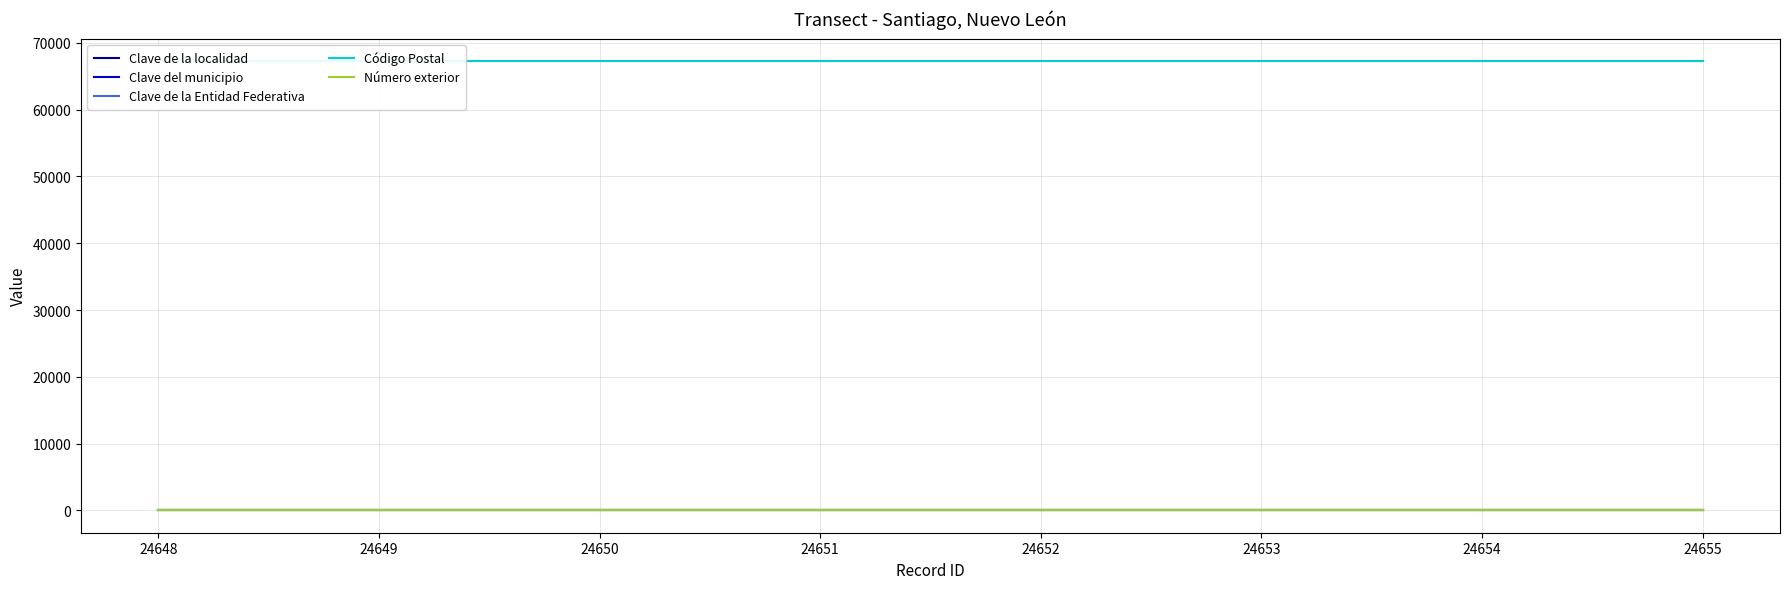

Reading left to right, extract all data points from this chart.

Clave de la localidad: 1	1	1	1	1	1	1	1
Clave del municipio: 1	1	1	1	1	1	1	1
Clave de la Entidad Federativa: 49	49	49	49	49	49	49	49
Código Postal: 67300	67300	67300	67300	67300	67300	67300	67300
Número exterior: 113	113	113	113	113	113	113	113